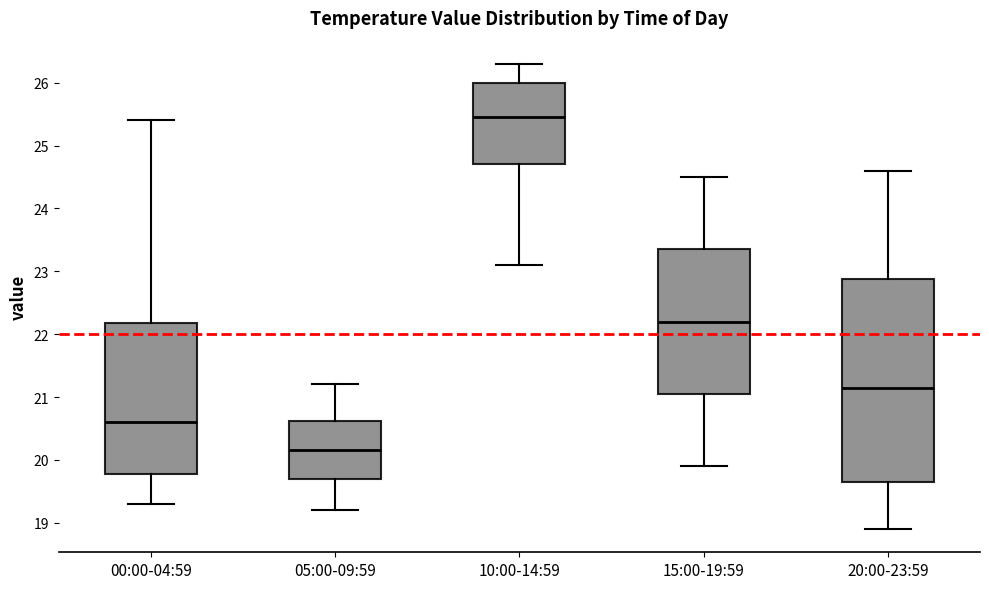

Which box is the tallest, from its lower edge to its upper edge?

20:00-23:59